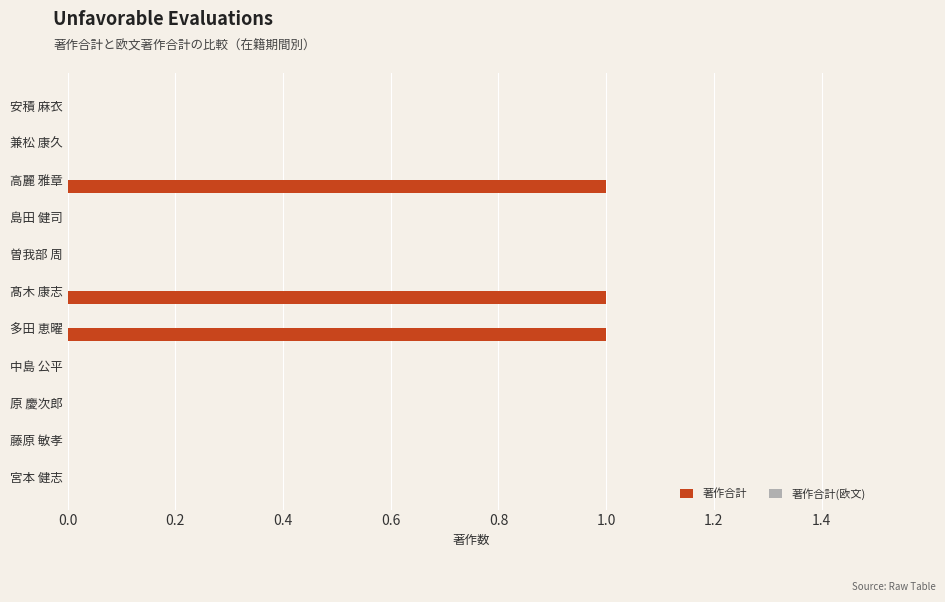

What is the change in value from 曽我部 周 to 多田 恵曜?

+1